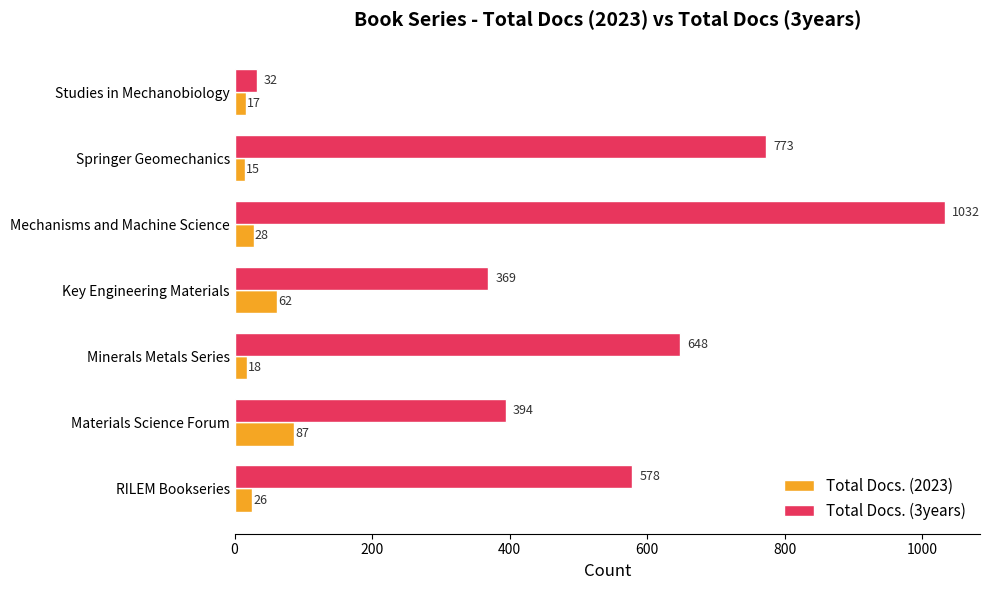

List the series in order of their overall mean, highest first.

Total Docs. (3years), Total Docs. (2023)